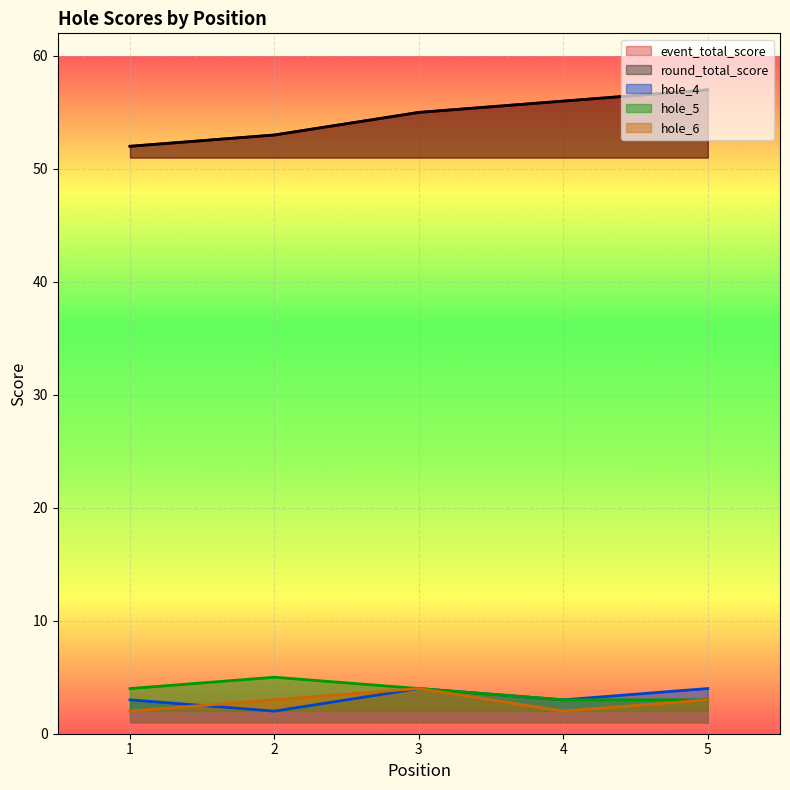

Rank the series by their maximum value, from highest to lowest.

event_total_score, round_total_score, hole_5, hole_4, hole_6